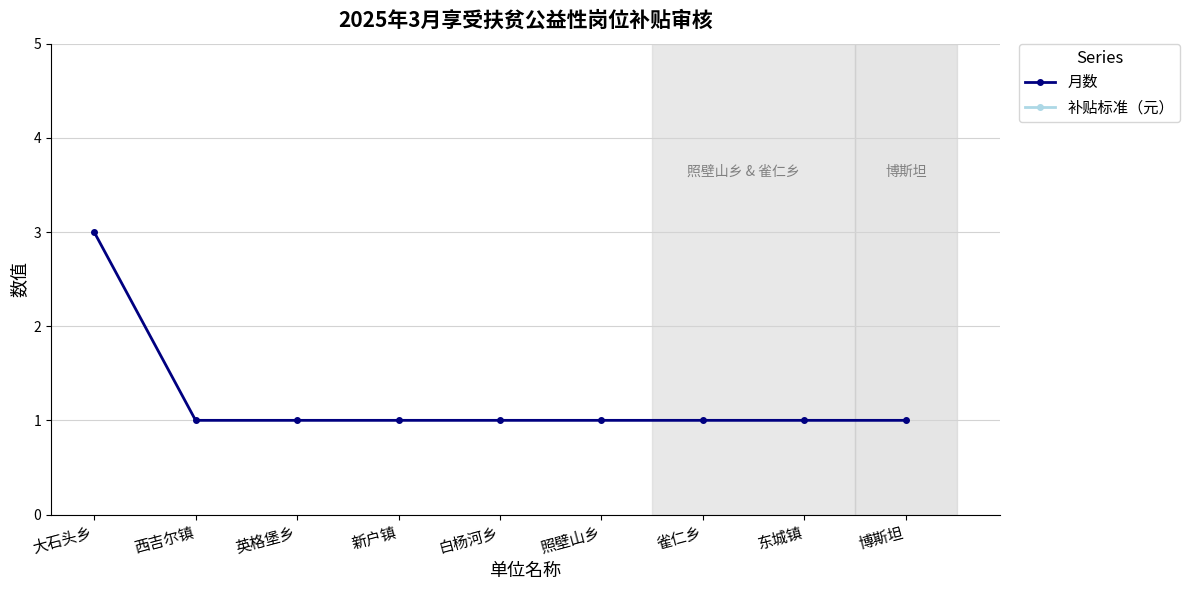

Between 新户镇 and 白杨河乡, which is larger?

新户镇